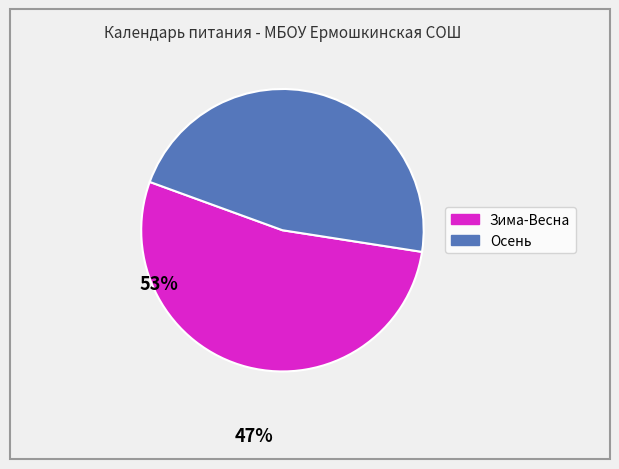

Is there a majority slice in this chart?

Yes